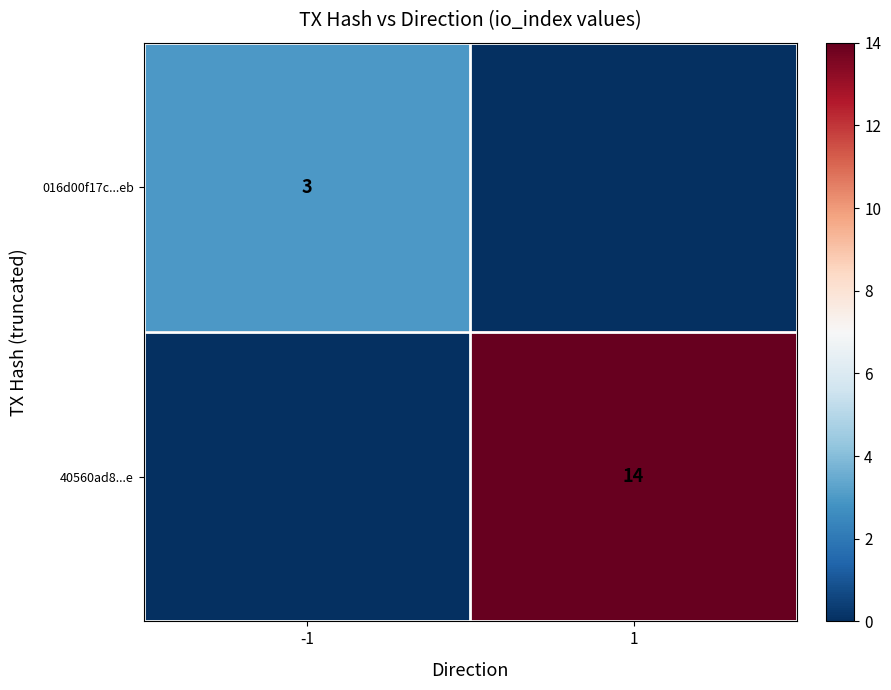

True or false: 016d00f17c...eb has a value of 3 at -1.

True